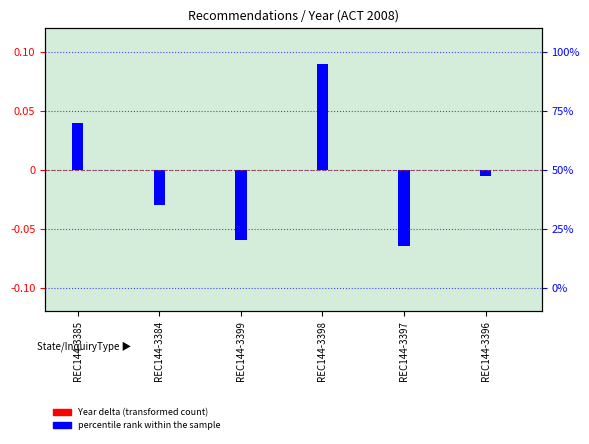

What is the total value across all series at REC144-3398?

0.1